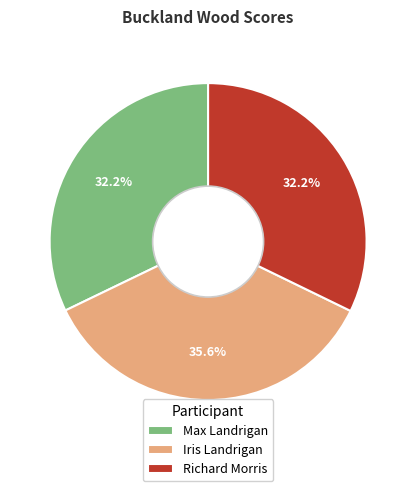

How many segments does this pie chart have?

3